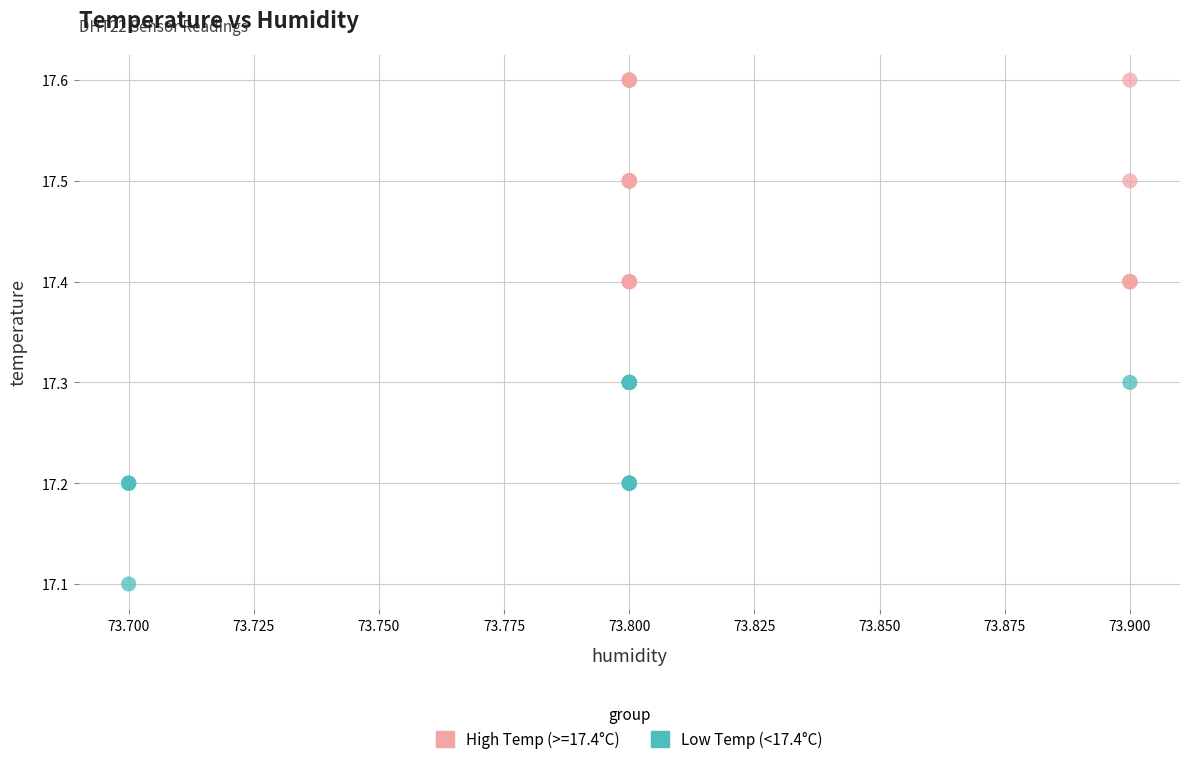

Which series contains the highest Y value?

High Temp (>=17.4°C)